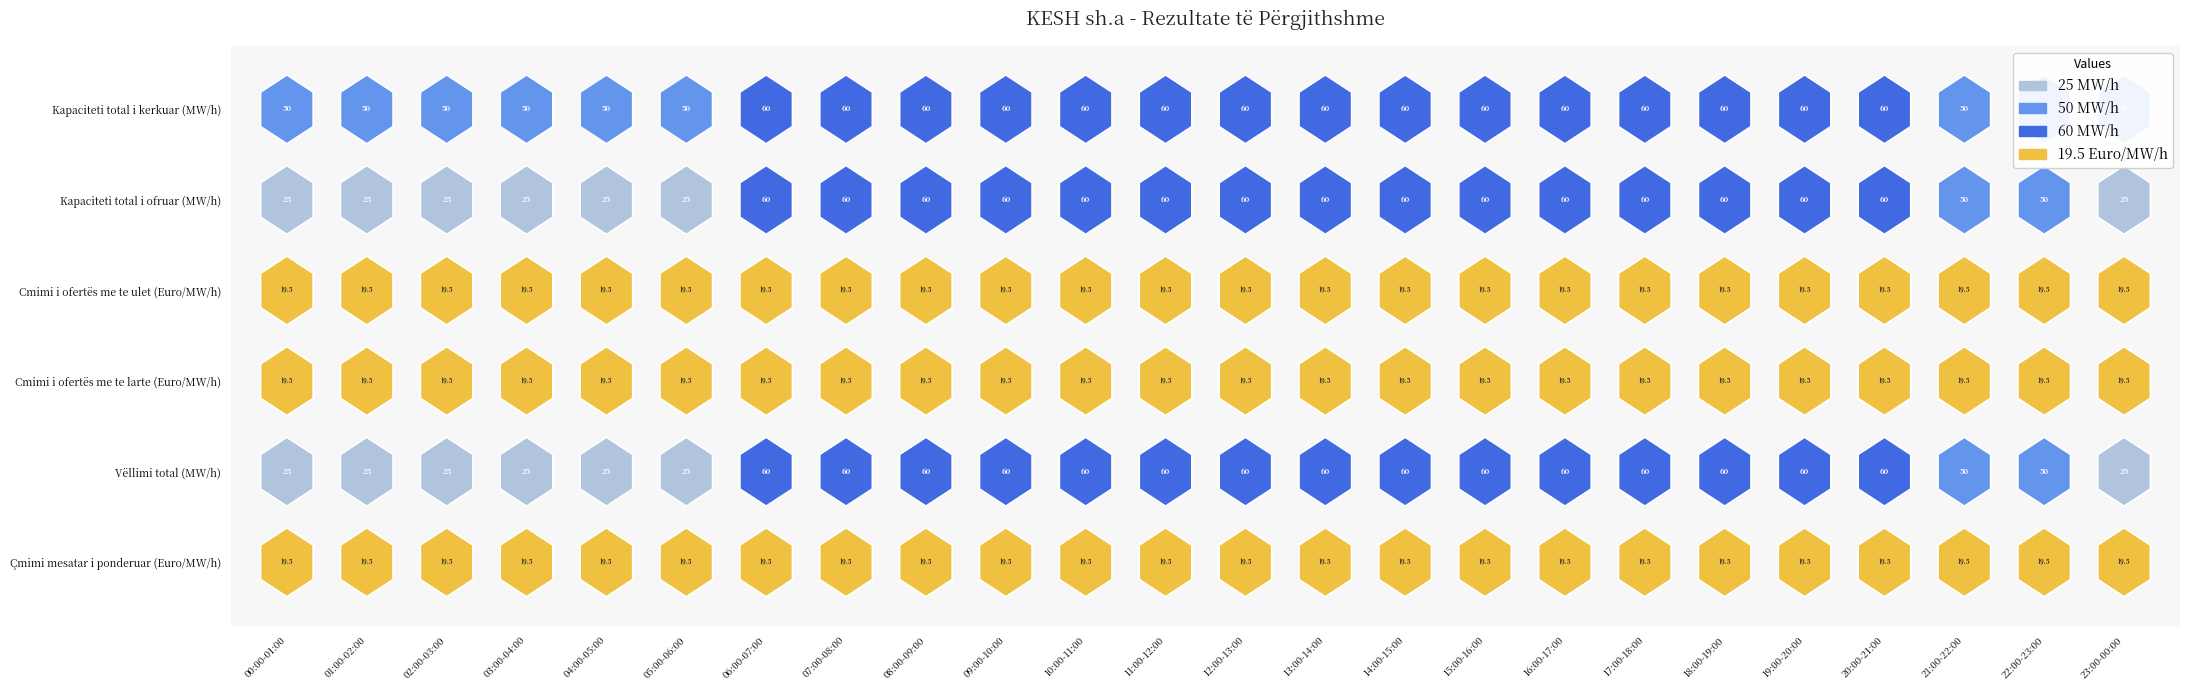

Reading left to right, what are all the values shown in this chart?

Kapaciteti total i kerkuar (MW/h): 0=50.0	1=50.0	2=50.0	3=50.0	4=50.0	5=50.0	6=60.0	7=60.0	8=60.0	9=60.0	10=60.0	11=60.0	12=60.0	13=60.0	14=60.0	15=60.0	16=60.0	17=60.0	18=60.0	19=60.0	20=60.0	21=50.0	22=50.0	23=50.0
Kapaciteti total i ofruar (MW/h): 0=25.0	1=25.0	2=25.0	3=25.0	4=25.0	5=25.0	6=60.0	7=60.0	8=60.0	9=60.0	10=60.0	11=60.0	12=60.0	13=60.0	14=60.0	15=60.0	16=60.0	17=60.0	18=60.0	19=60.0	20=60.0	21=50.0	22=50.0	23=25.0
Cmimi i ofertës me te ulet (Euro/MW/h): 0=19.5	1=19.5	2=19.5	3=19.5	4=19.5	5=19.5	6=19.5	7=19.5	8=19.5	9=19.5	10=19.5	11=19.5	12=19.5	13=19.5	14=19.5	15=19.5	16=19.5	17=19.5	18=19.5	19=19.5	20=19.5	21=19.5	22=19.5	23=19.5
Cmimi i ofertës me te larte (Euro/MW/h): 0=19.5	1=19.5	2=19.5	3=19.5	4=19.5	5=19.5	6=19.5	7=19.5	8=19.5	9=19.5	10=19.5	11=19.5	12=19.5	13=19.5	14=19.5	15=19.5	16=19.5	17=19.5	18=19.5	19=19.5	20=19.5	21=19.5	22=19.5	23=19.5
Vëllimi total (MW/h): 0=25.0	1=25.0	2=25.0	3=25.0	4=25.0	5=25.0	6=60.0	7=60.0	8=60.0	9=60.0	10=60.0	11=60.0	12=60.0	13=60.0	14=60.0	15=60.0	16=60.0	17=60.0	18=60.0	19=60.0	20=60.0	21=50.0	22=50.0	23=25.0
Çmimi mesatar i ponderuar (Euro/MW/h): 0=19.5	1=19.5	2=19.5	3=19.5	4=19.5	5=19.5	6=19.5	7=19.5	8=19.5	9=19.5	10=19.5	11=19.5	12=19.5	13=19.5	14=19.5	15=19.5	16=19.5	17=19.5	18=19.5	19=19.5	20=19.5	21=19.5	22=19.5	23=19.5